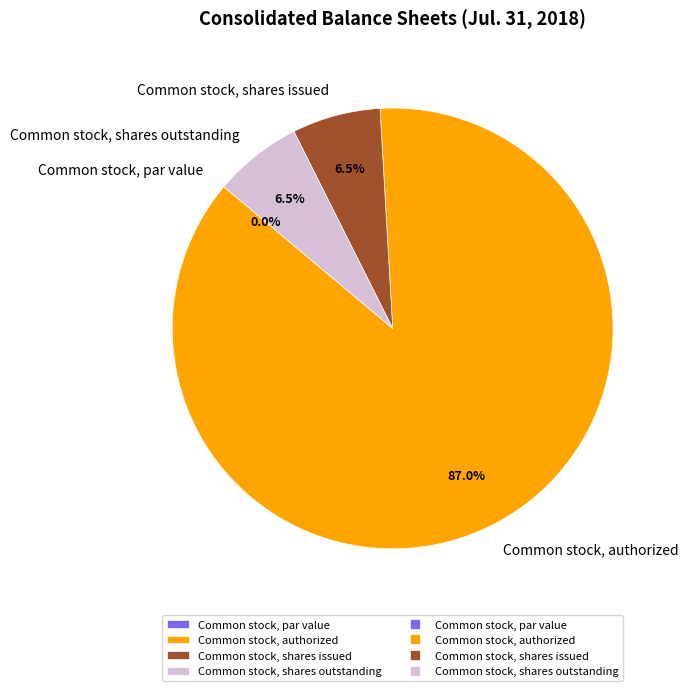

To the nearest percent, what percentage of the pie is Common stock, authorized?

87%